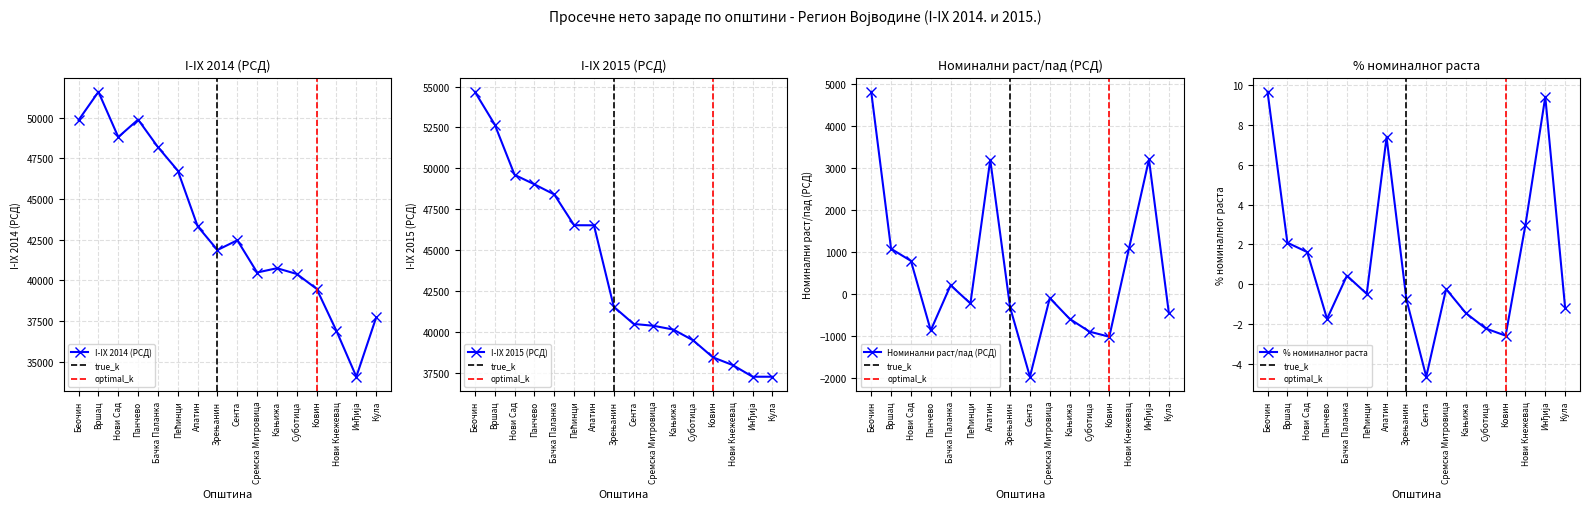

What are all the series names shown in the legend?

I-IX 2014 (РСД), I-IX 2015 (РСД), Номинални раст/пад (РСД), % номиналног раста